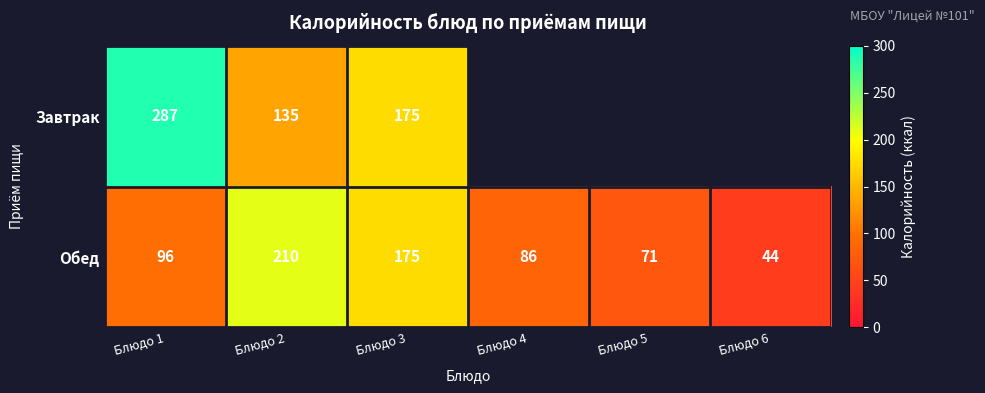

At how many categories does at least one series exceed 196?

2